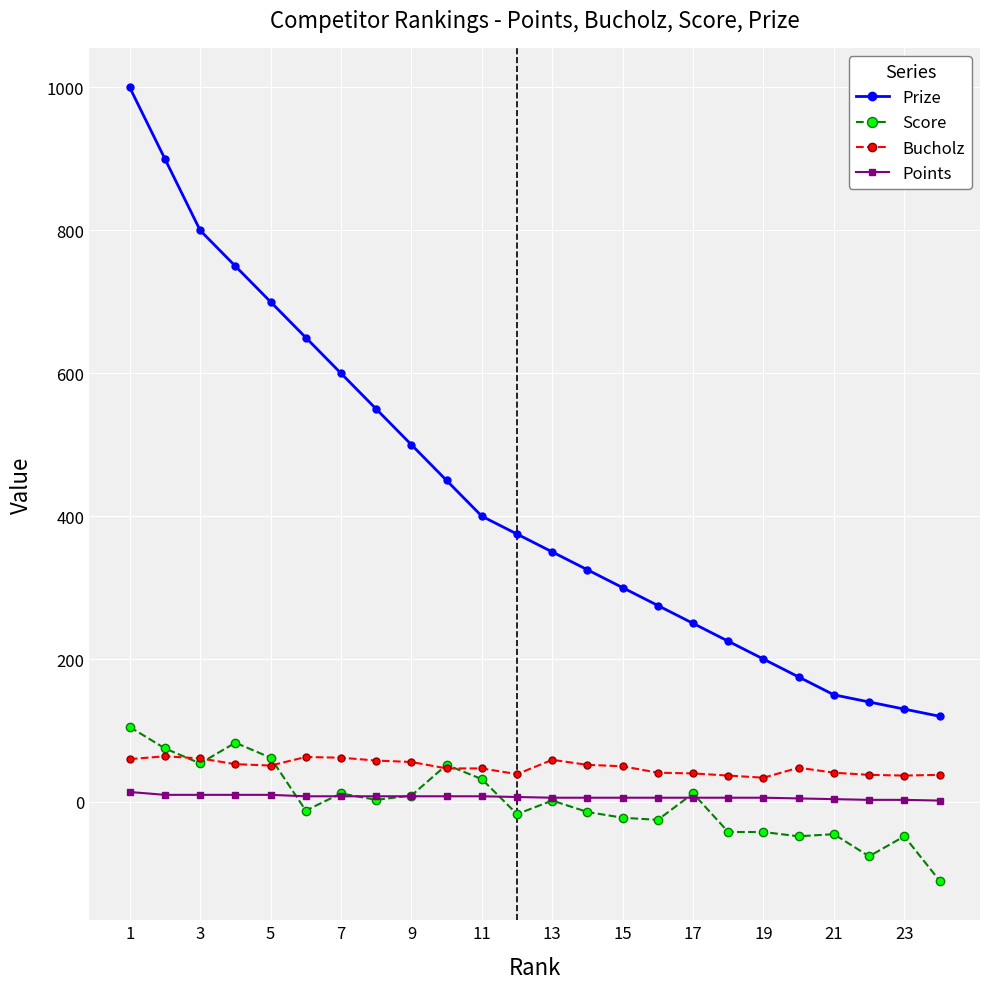

Which series has the largest total across all categories?

Prize